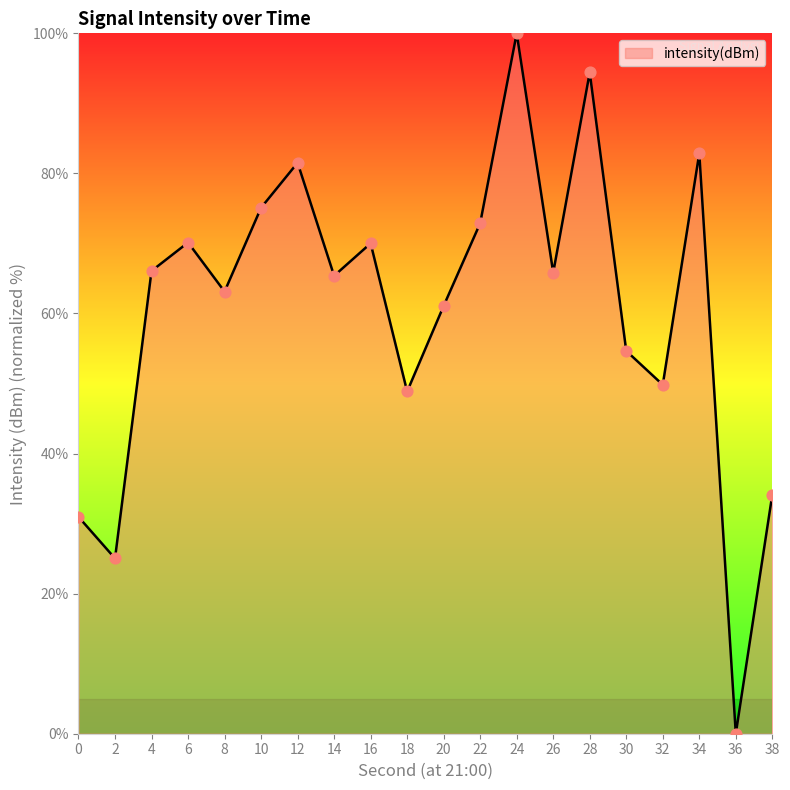

What is the change in value from 8 to 34?

+19.7